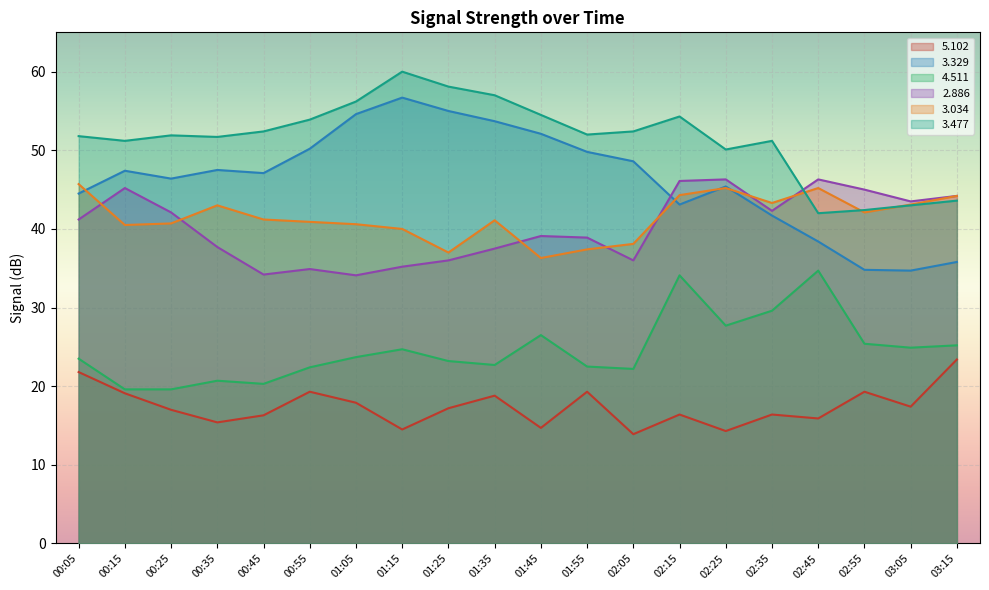

How many lines are shown in the chart?

6